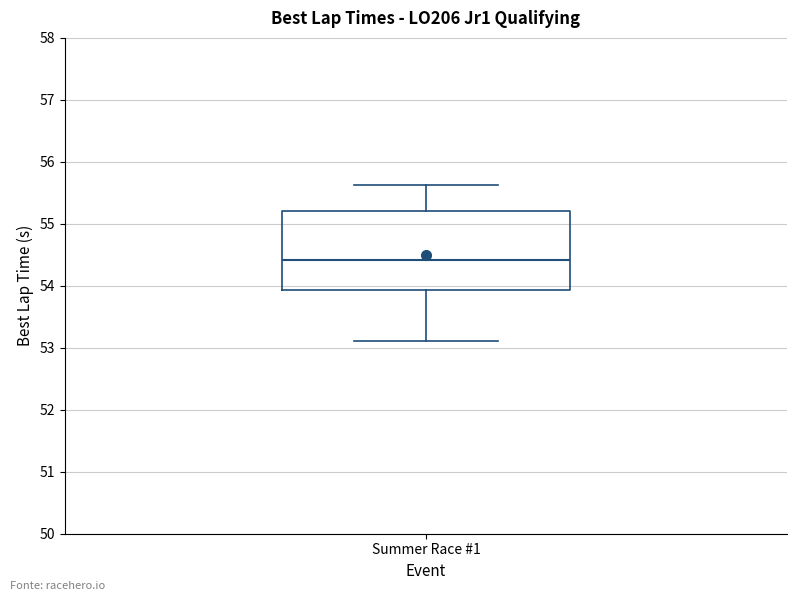

Where does the median line of the box for Summer Race #1 sit on the y-axis? The values are not printed on the chart, so give them approximately, as read against the axis.

54.4